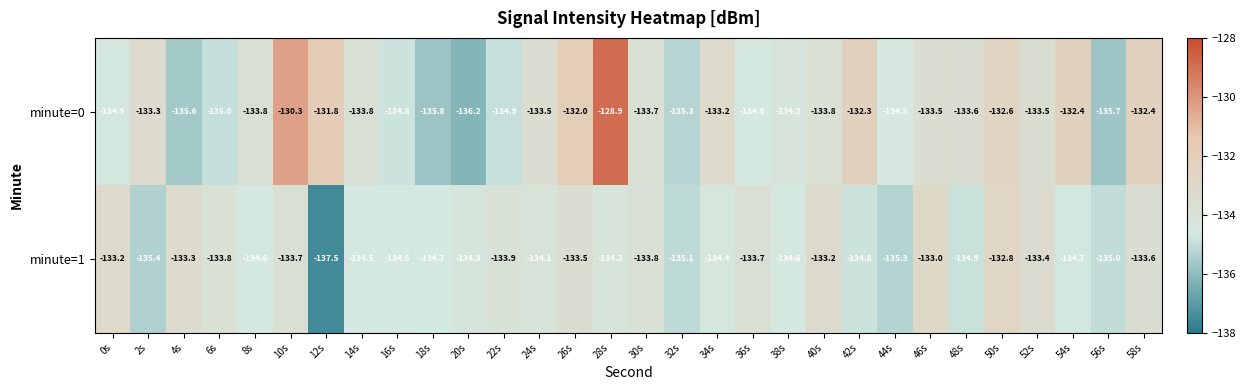

What is the difference between the second highest and second lowest values in the minute=0 series?

5.5